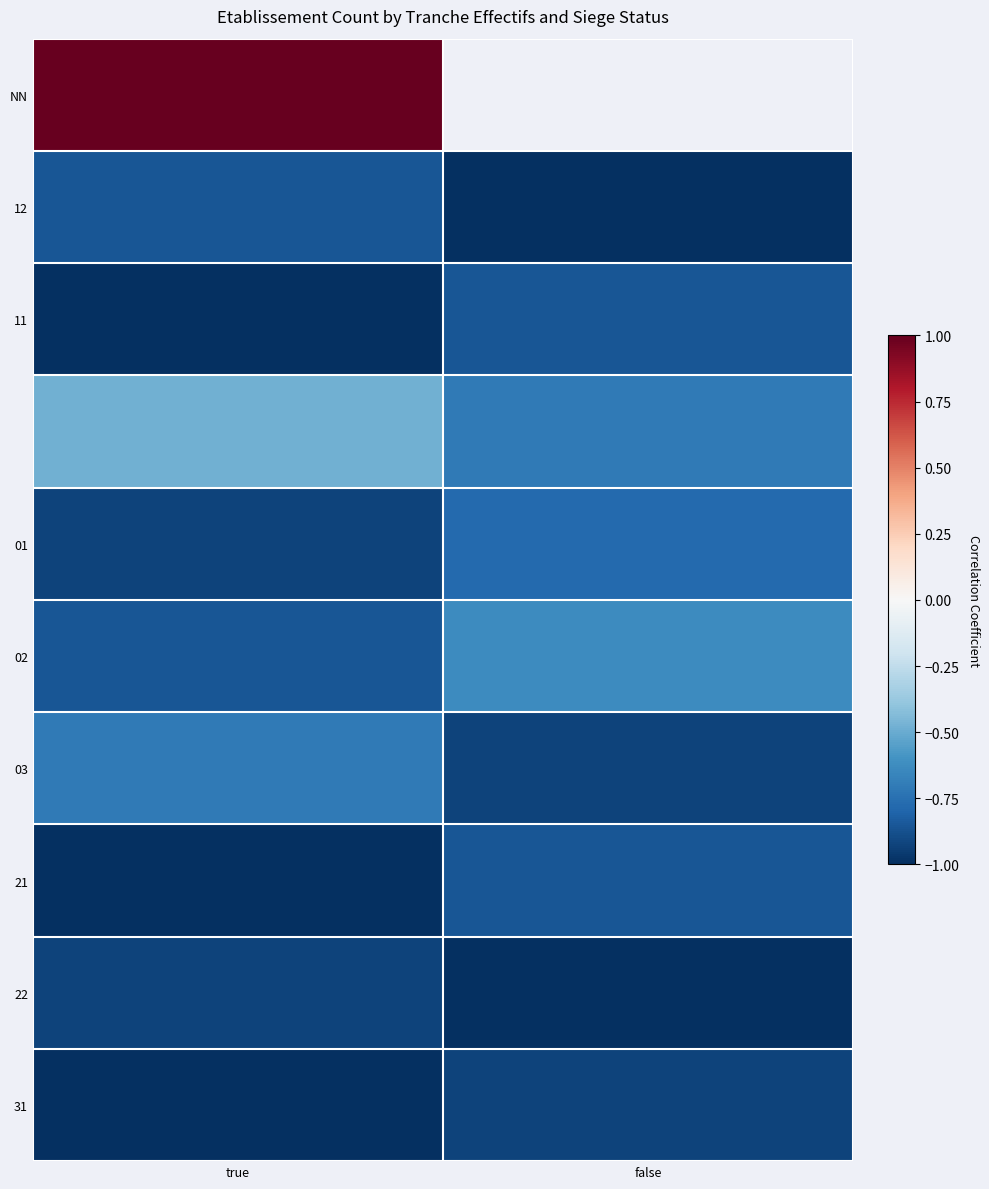

Count the 31 values in the range -1 to 0.

2